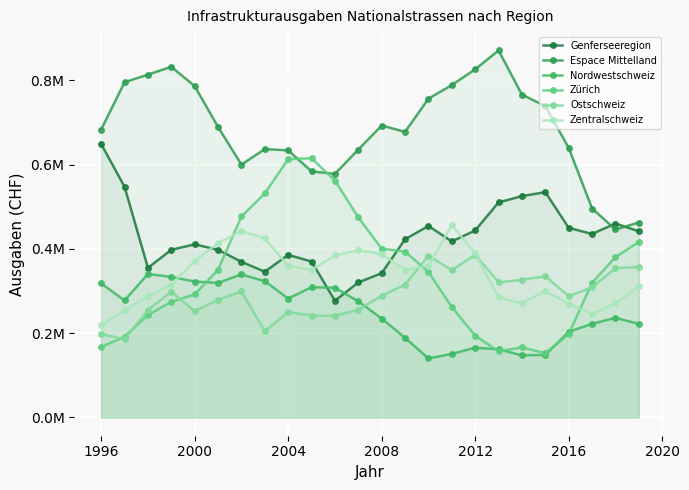

What is the difference between the maximum and second lowest values in the Zentralschweiz series?

211184.9